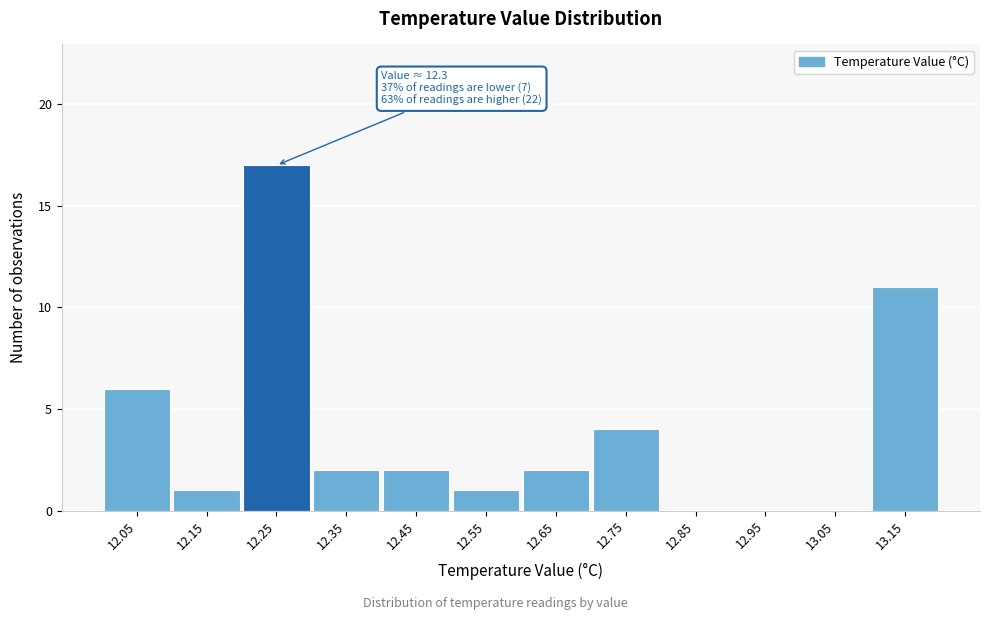

Reading right to left, extract all data points from this chart.

13.15=11	13.05=0	12.95=0	12.85=0	12.75=4	12.65=2	12.55=1	12.45=2	12.35=2	12.25=17	12.15=1	12.05=6